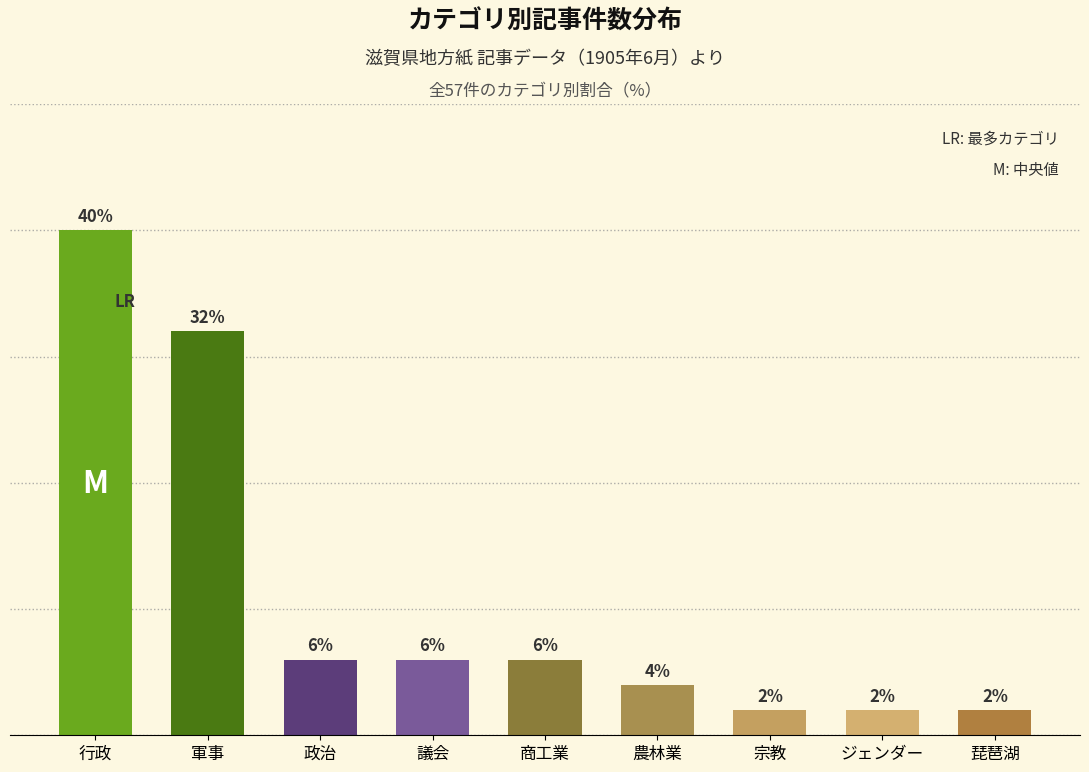

At which category does the chart reach its peak across all series?

行政